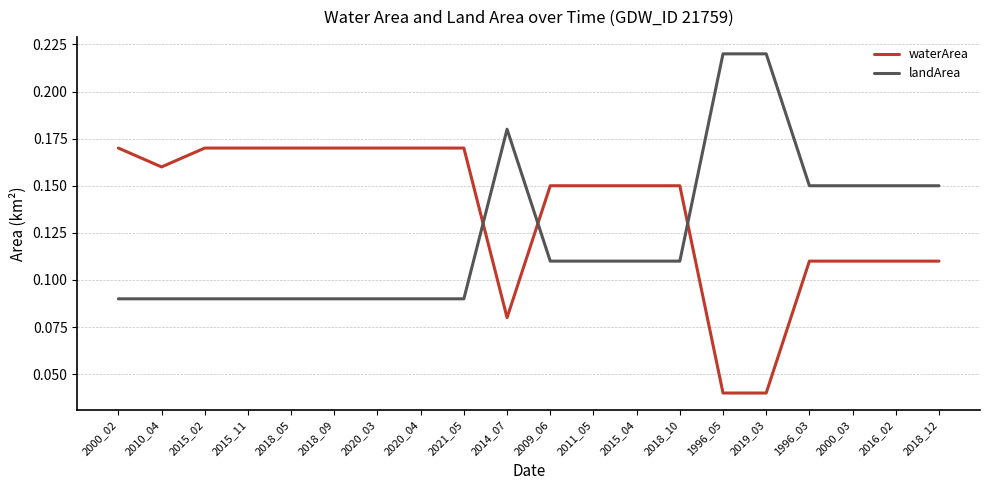

The landArea series shows 0.0 at 2000_02. True or false?

False